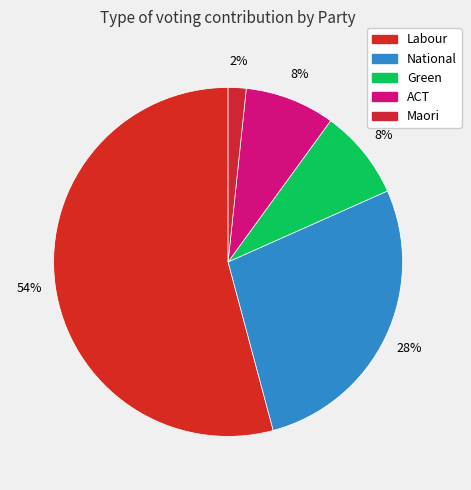

How many segments does this pie chart have?

5